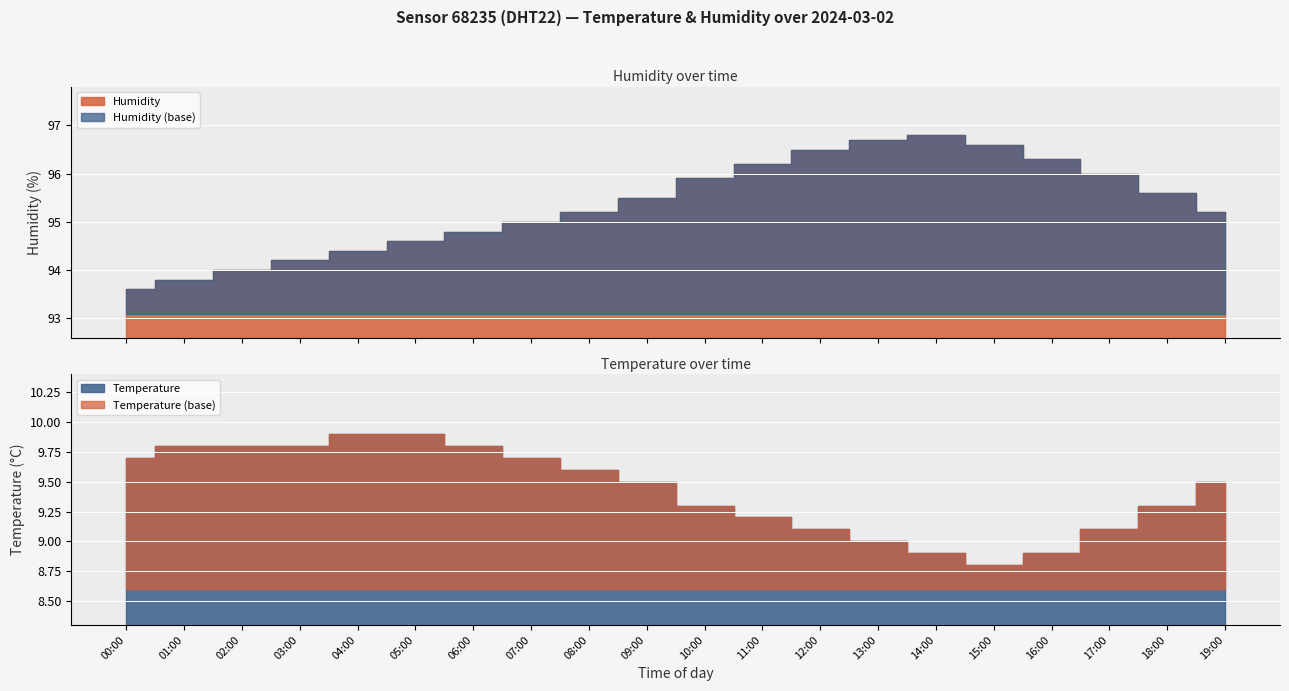

True or false: temperature and humidity intersect in this chart.

False